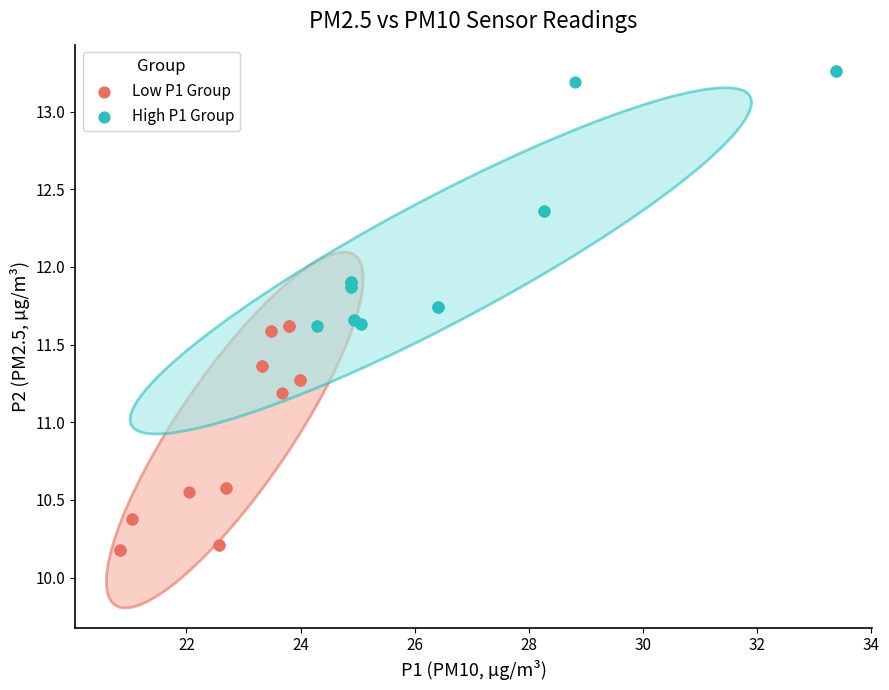

What are all the series names shown in the legend?

Low P1 Group, High P1 Group